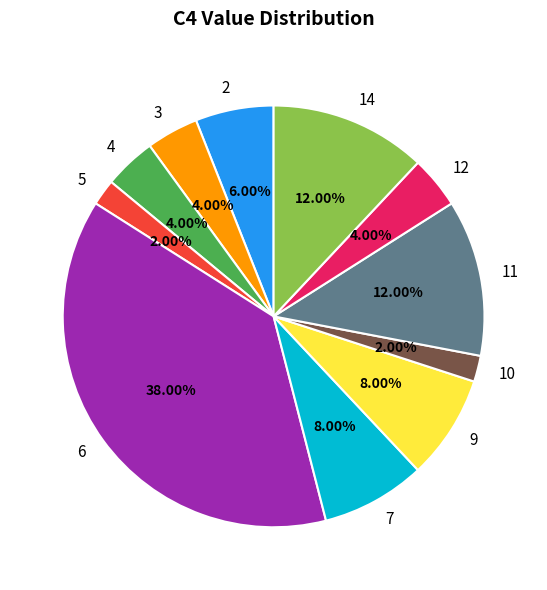

Does 4 account for over 50% of the chart?

No